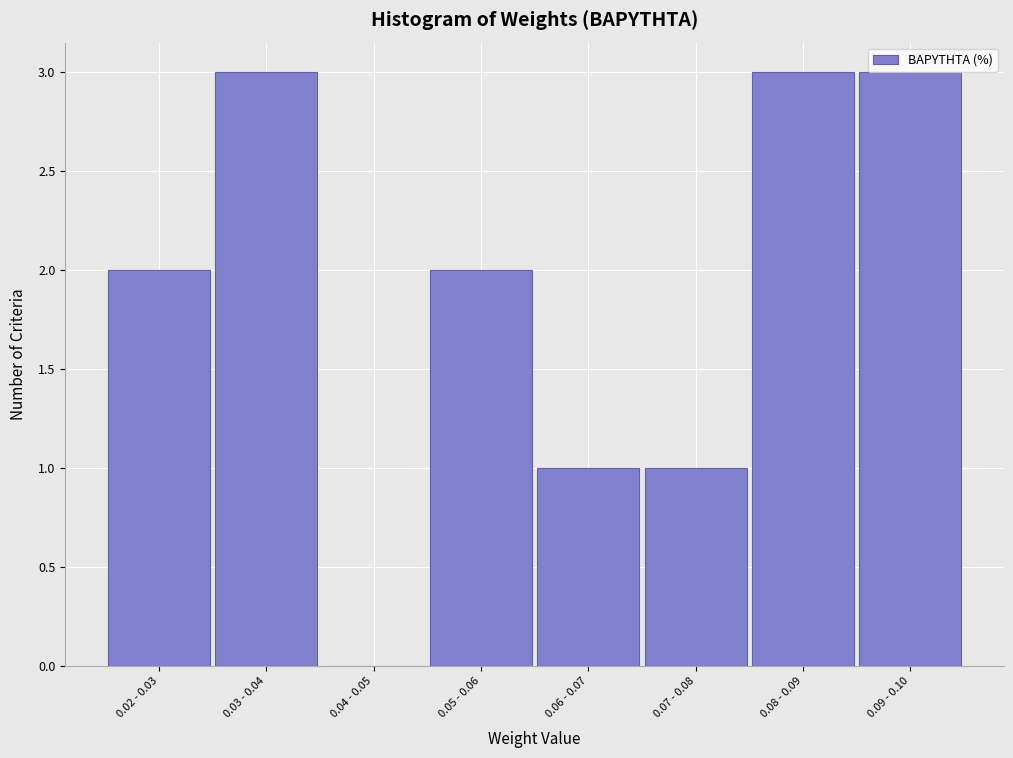

Reading left to right, transcribe all the data shown in this chart.

0.02 - 0.03=2	0.03 - 0.04=3	0.04 - 0.05=0	0.05 - 0.06=2	0.06 - 0.07=1	0.07 - 0.08=1	0.08 - 0.09=3	0.09 - 0.10=3